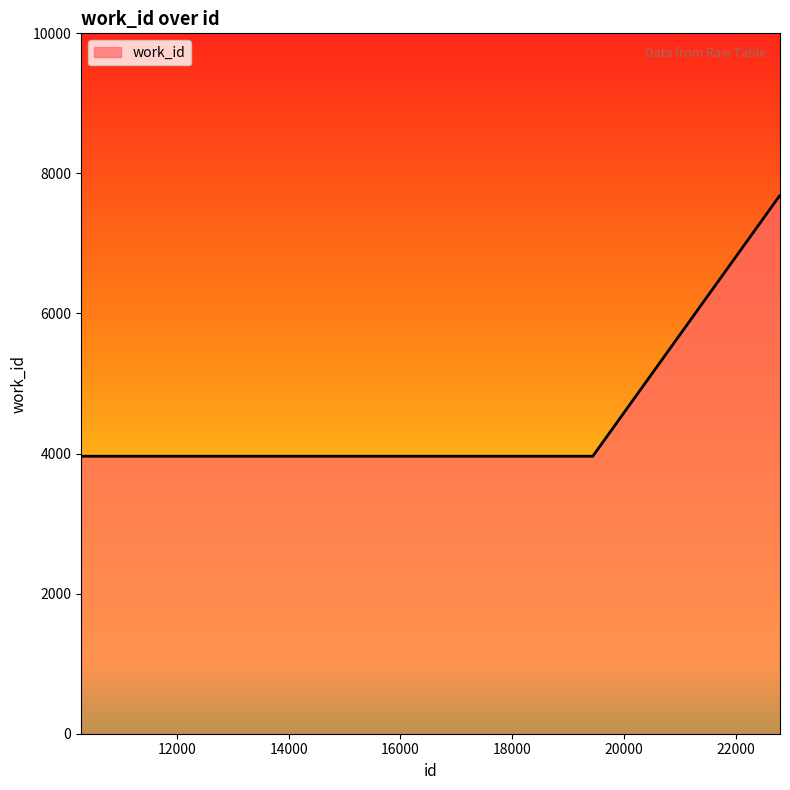

What is the minimum value shown in the chart?

3955